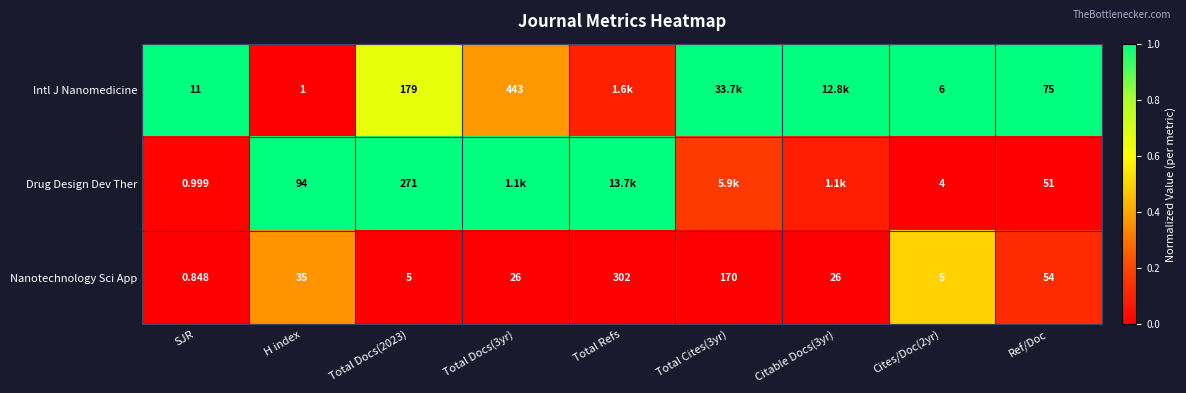

At Cites/Doc(2yr), list the series in order from smallest to largest.

Drug Design Dev Ther, Nanotechnology Sci App, Intl J Nanomedicine